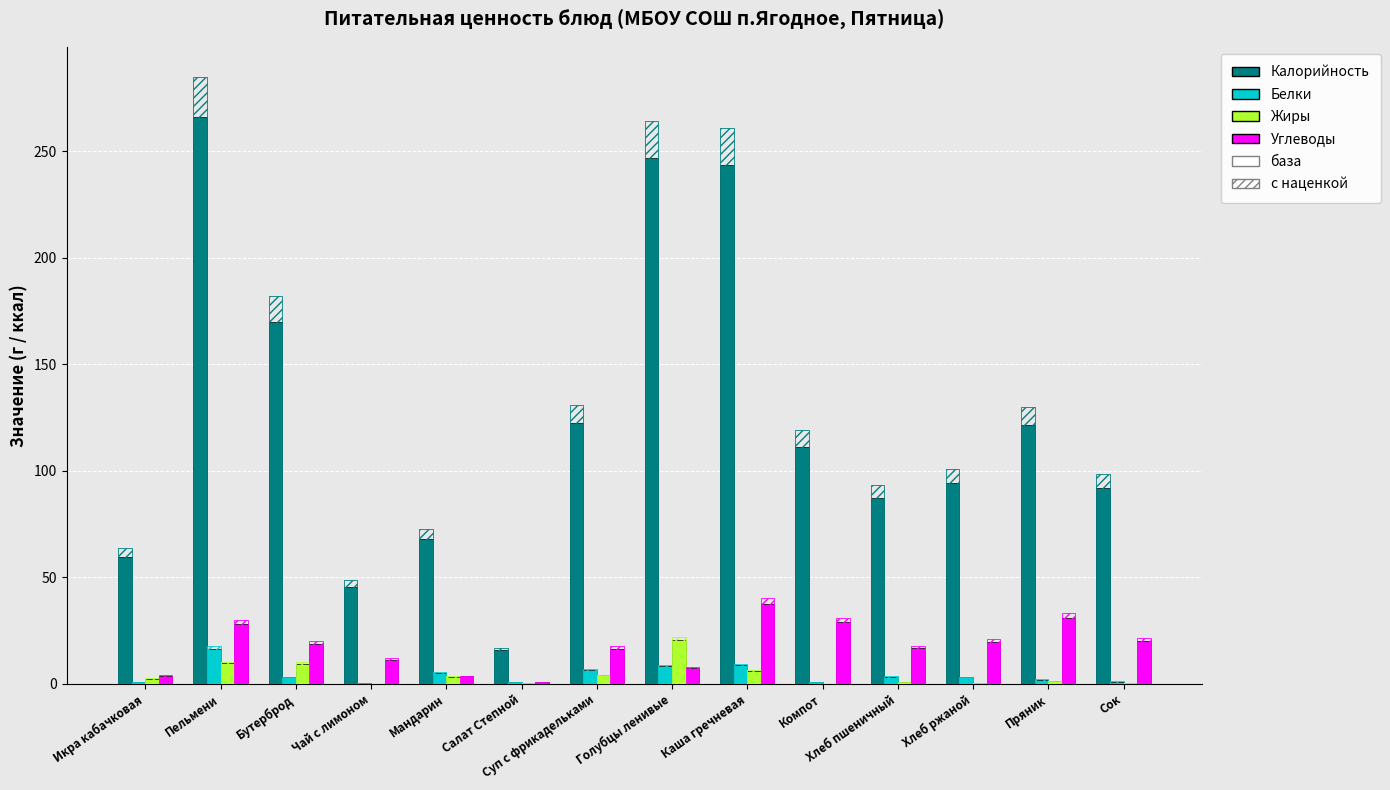

What is the difference between the highest and lowest values at Хлеб ржаной?

94.1